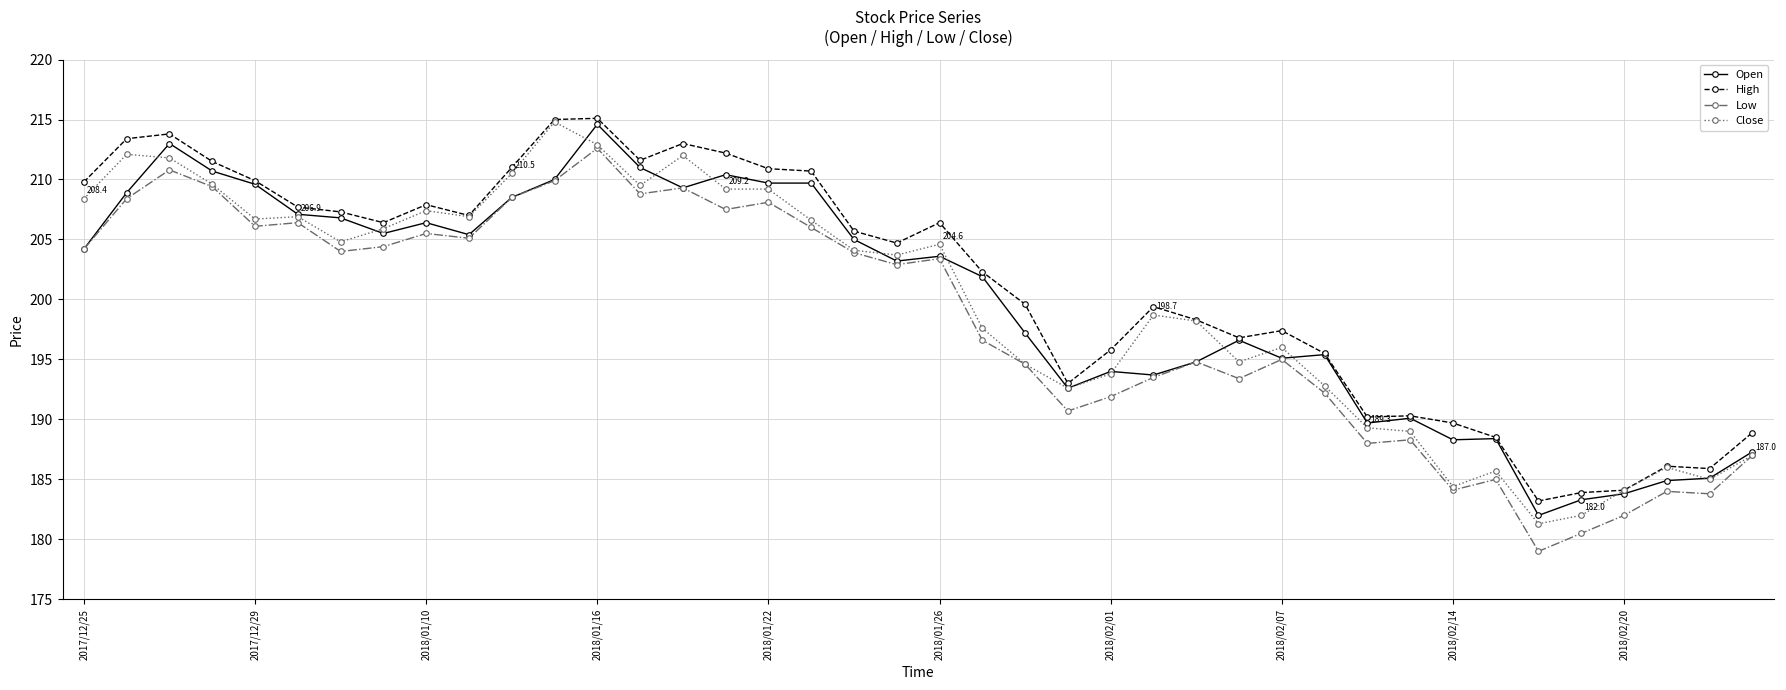

How many values in the High series exceed 205?

20